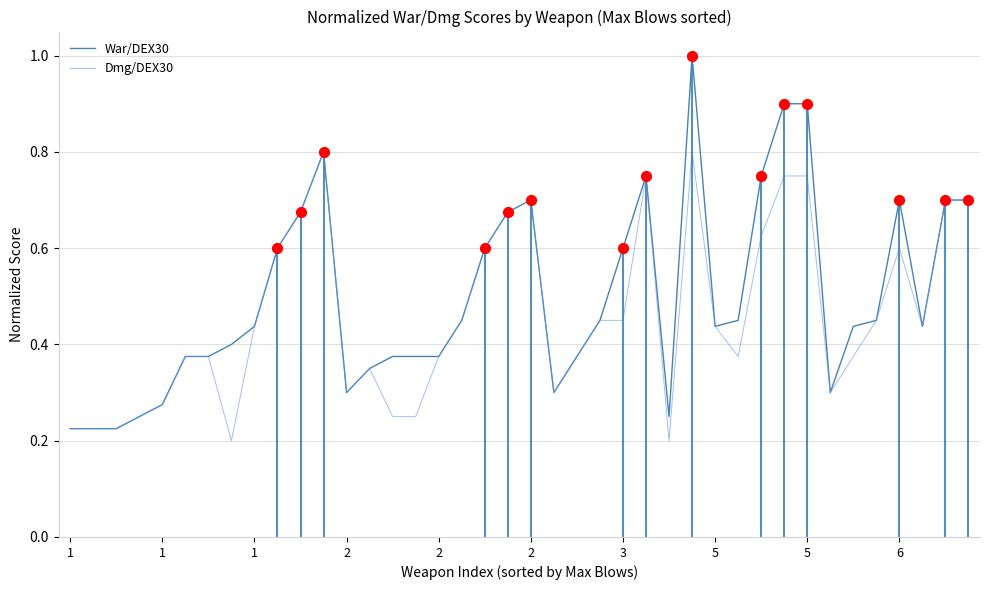

Which series contains the lowest Y value?

Dmg/DEX30